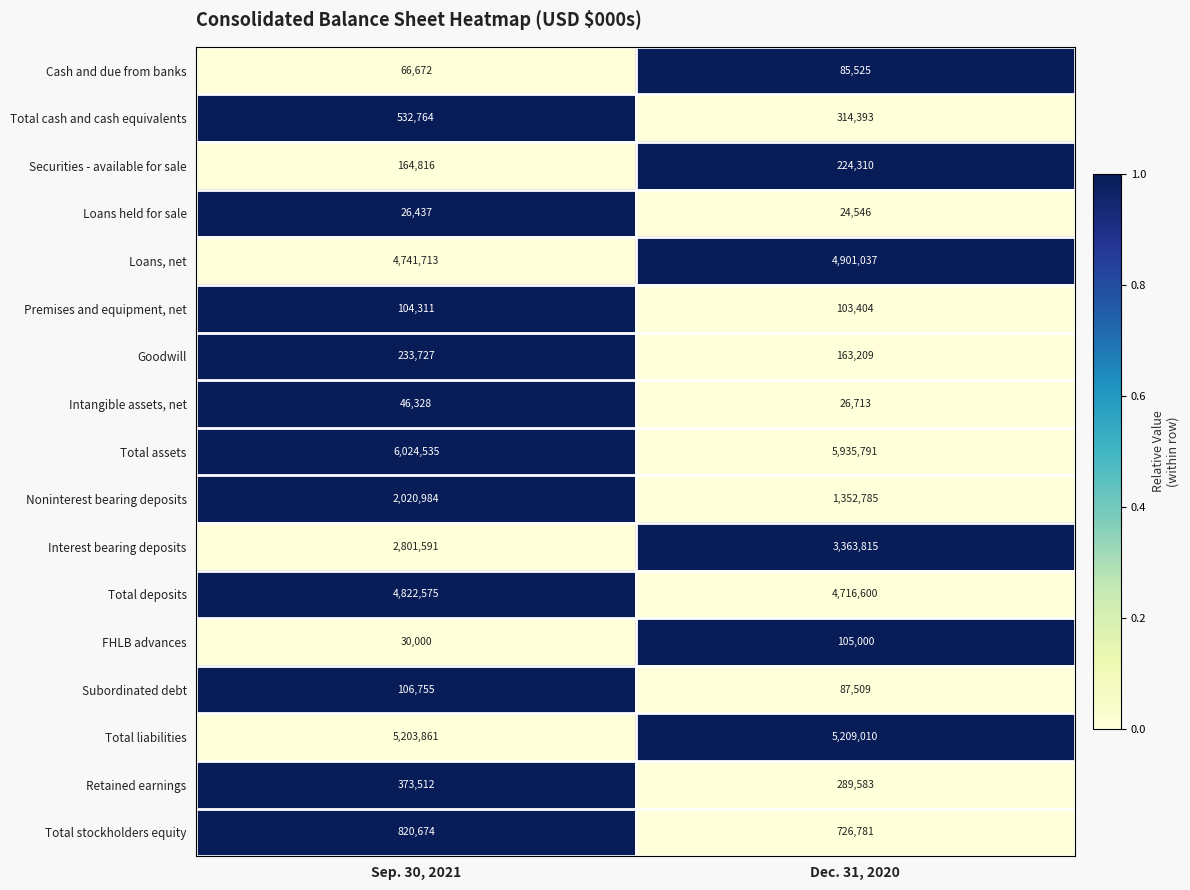

Where is FHLB advances nearest to the value 67500?

Sep. 30, 2021